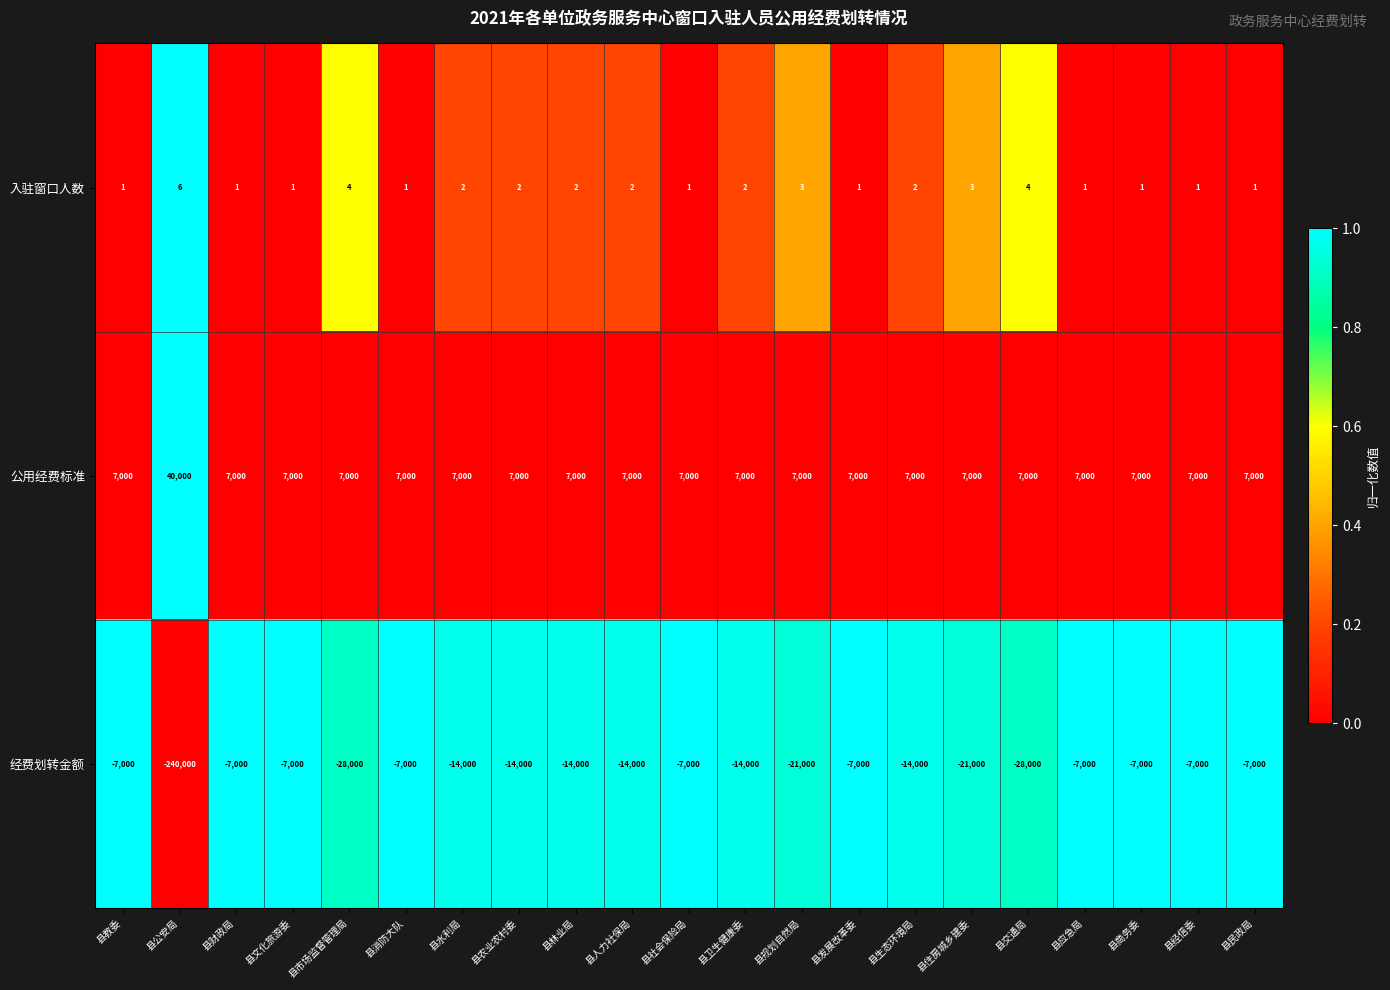

How many data points in 经费划转金额 are less than -14000?

5